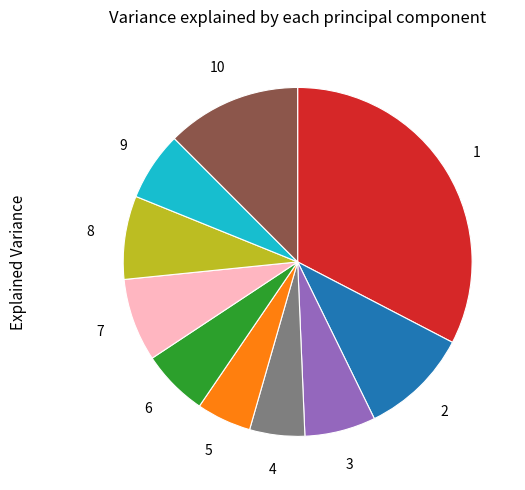

Is there any slice that represents more than half of the pie?

No